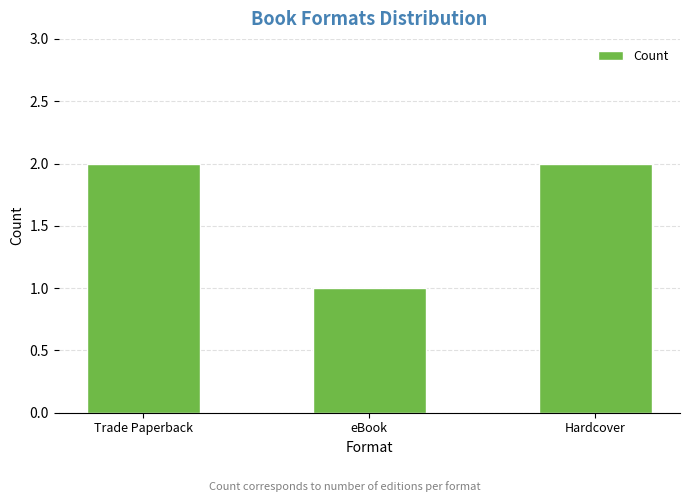

What is the ratio of the value at Hardcover to the value at Trade Paperback?

1.0